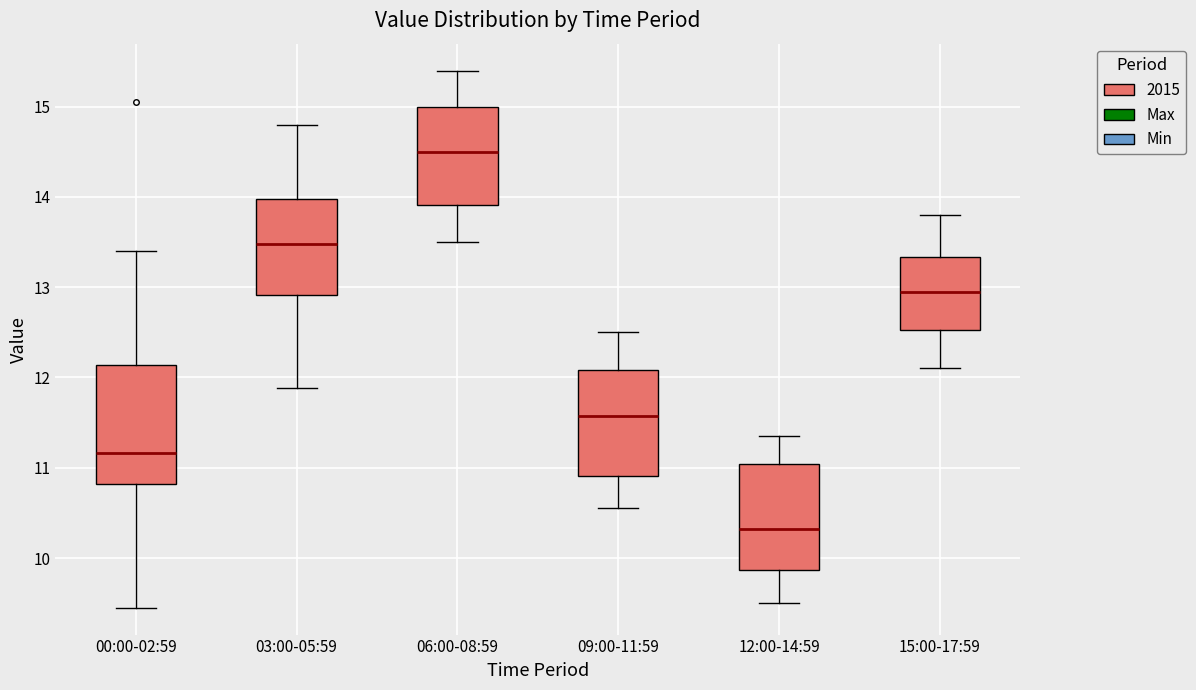

Where is the upper edge of the box for 06:00-08:59 on the y-axis? The values are not printed on the chart, so give them approximately, as read against the axis.

15.0